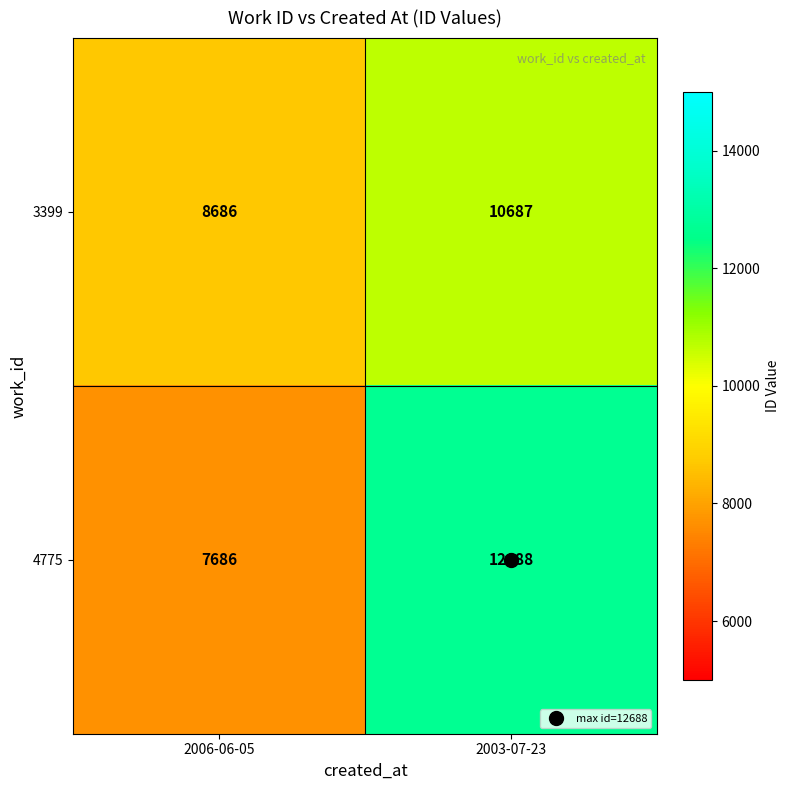

What is the average value of the 4775 series?

10187